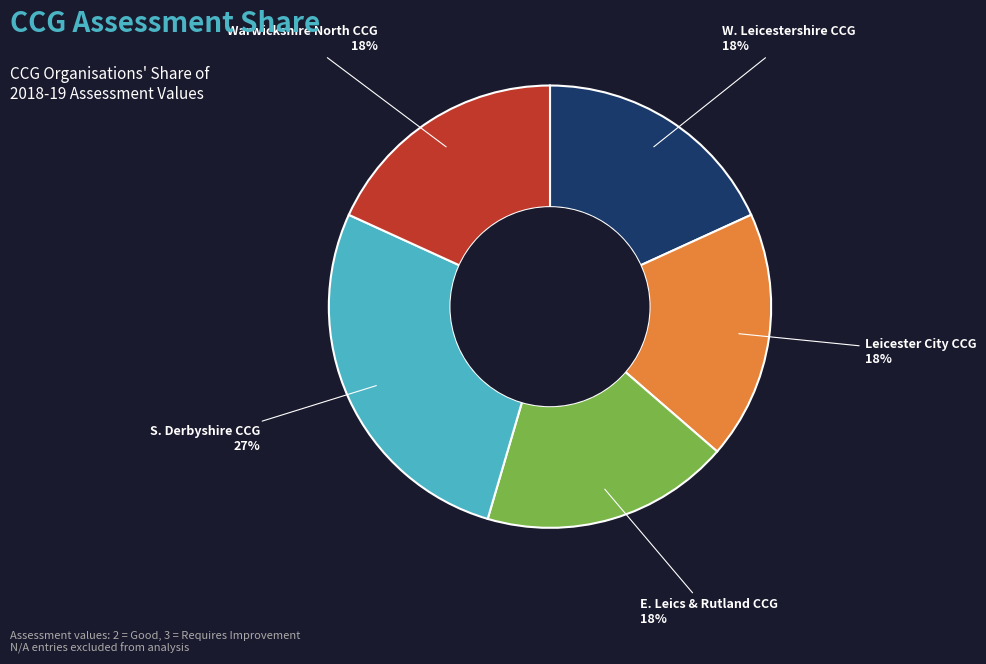

To the nearest percent, what percentage of the pie is E. Leics & Rutland CCG?

18%